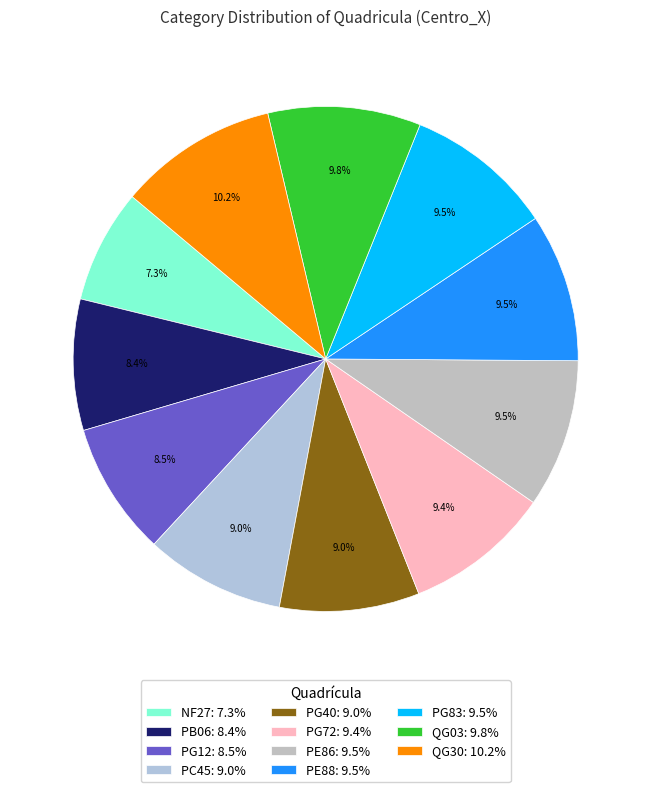

How many slices are in this pie chart?

11